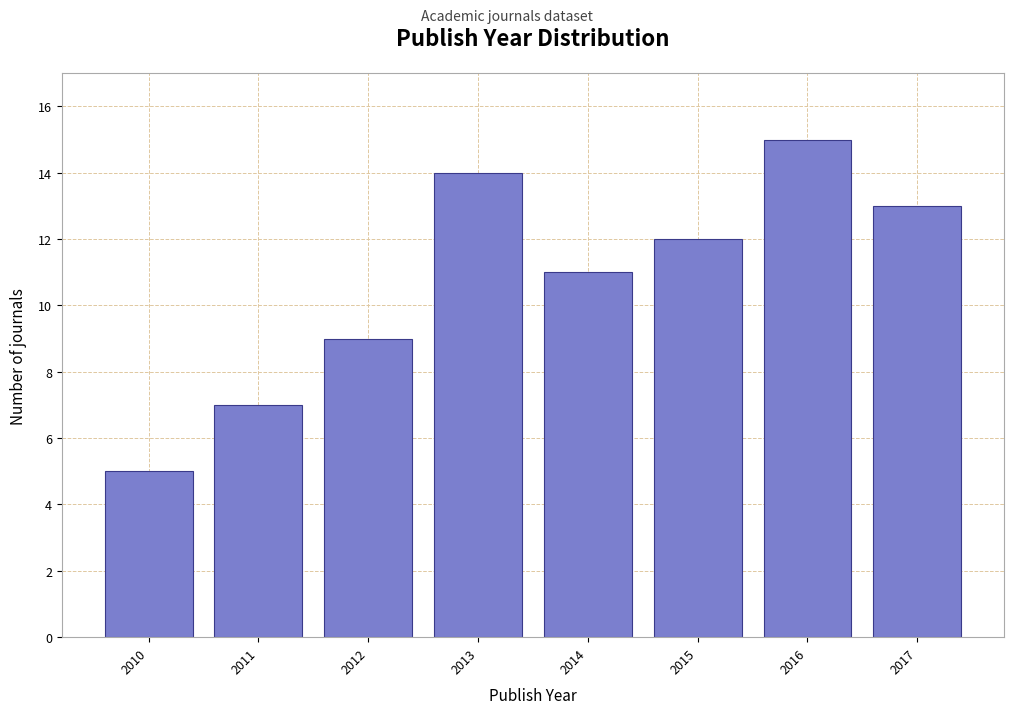

Reading left to right, transcribe all the data shown in this chart.

2010=5	2011=7	2012=9	2013=14	2014=11	2015=12	2016=15	2017=13